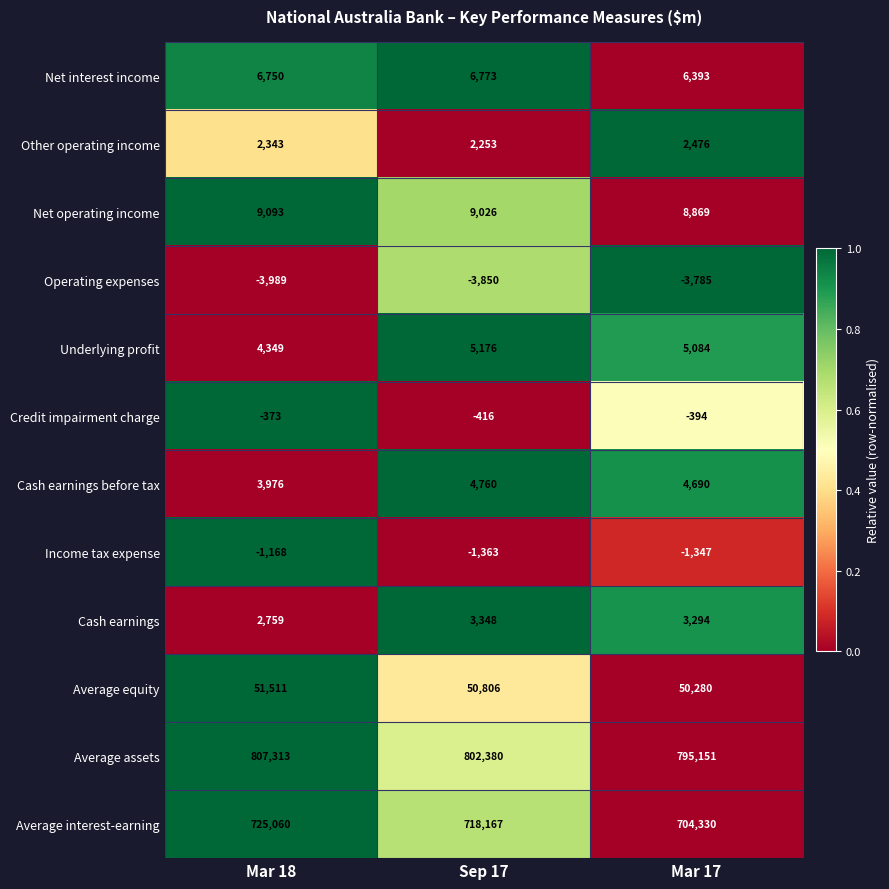

Which series has the largest range (max minus min)?

Average interest-earning